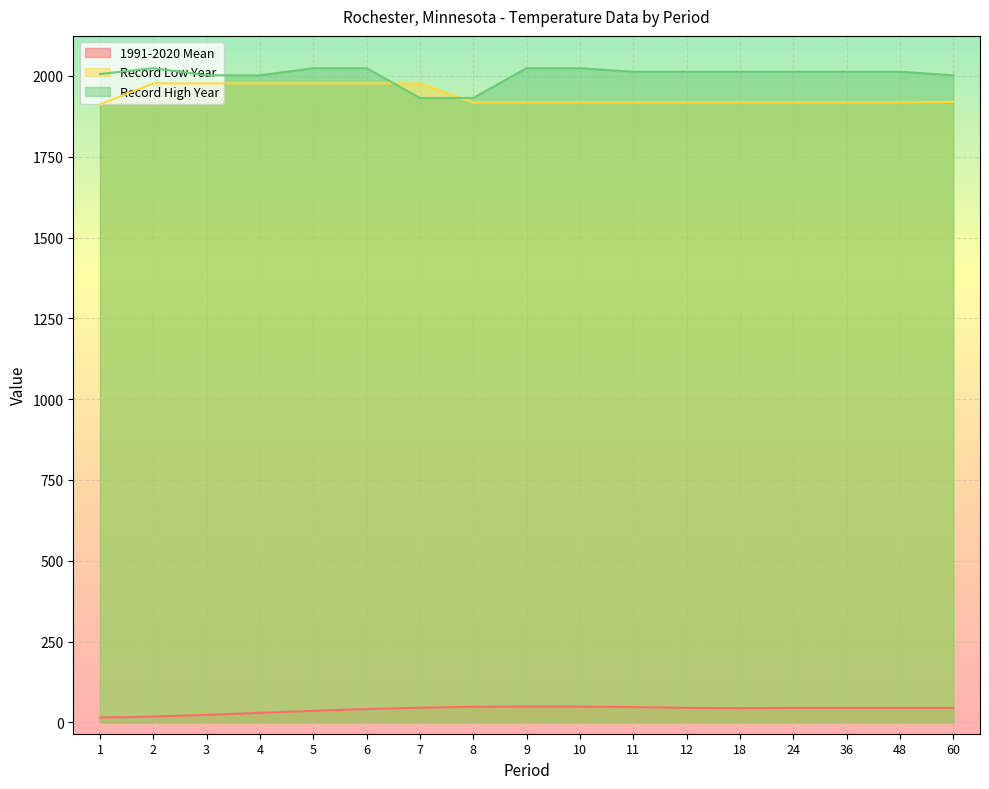

Where is 1991-2020 Mean nearest to the value 31?

4